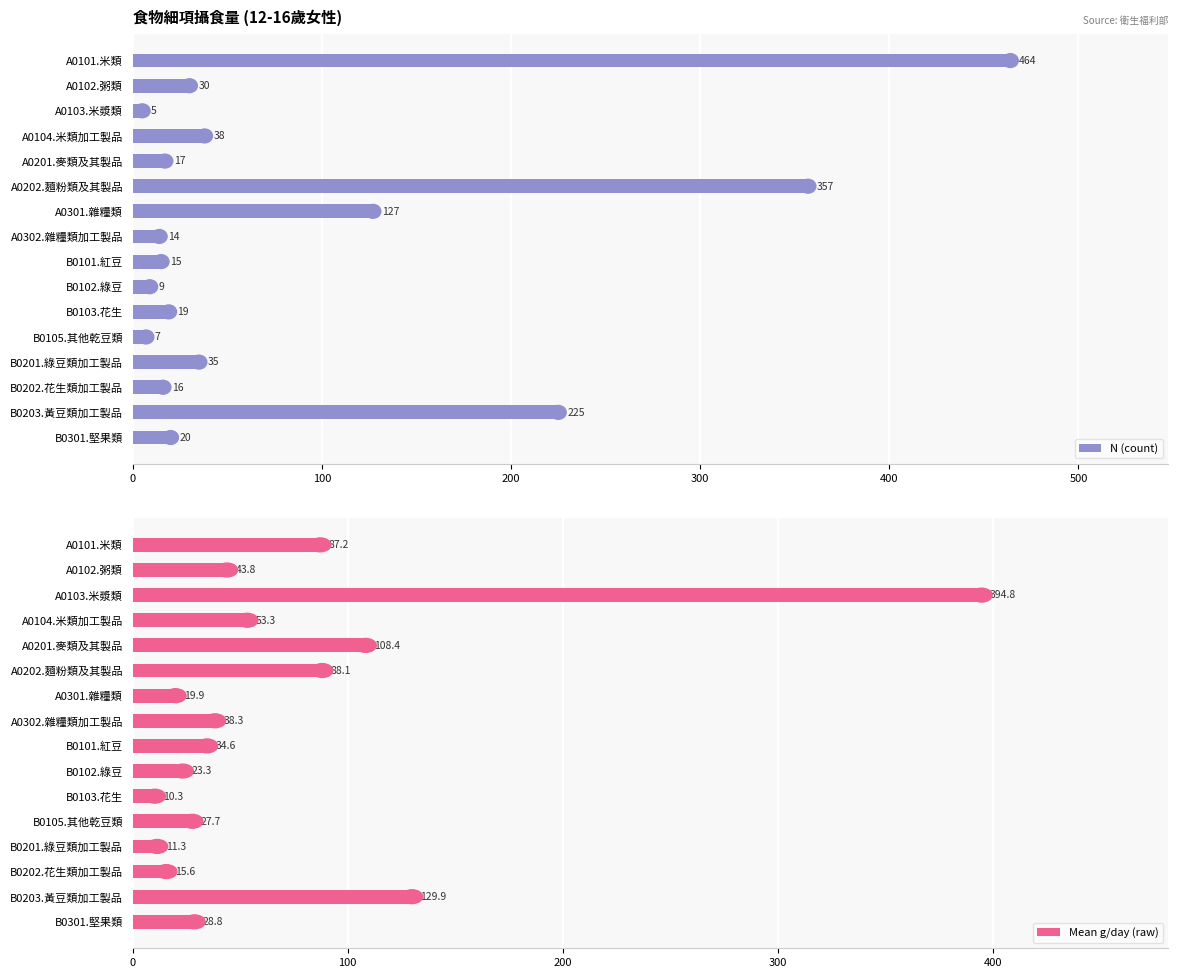

What is the maximum value shown in the chart?

464.0